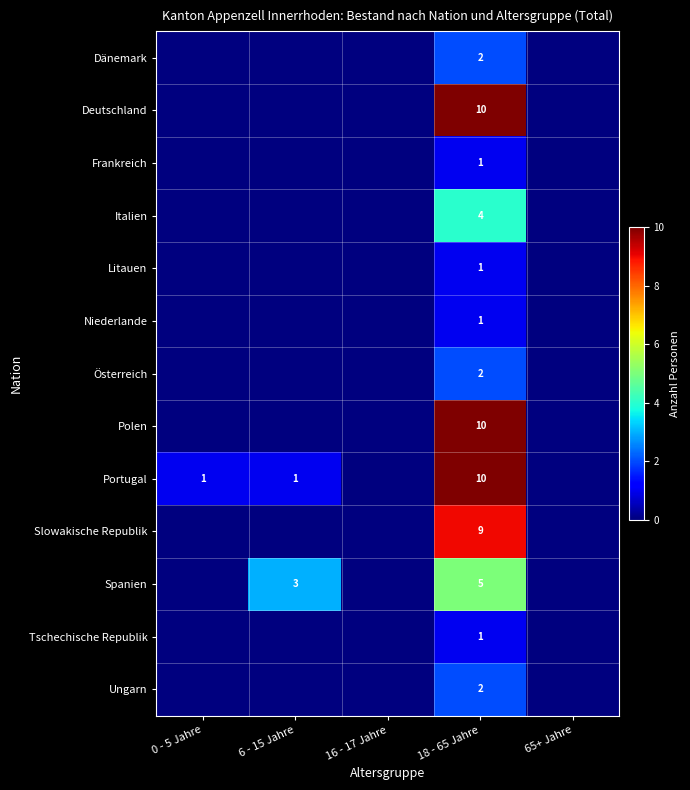

At 16 - 17 Jahre, list the series in order from largest to smallest.

Dänemark, Deutschland, Frankreich, Italien, Litauen, Niederlande, Österreich, Polen, Portugal, Slowakische Republik, Spanien, Tschechische Republik, Ungarn